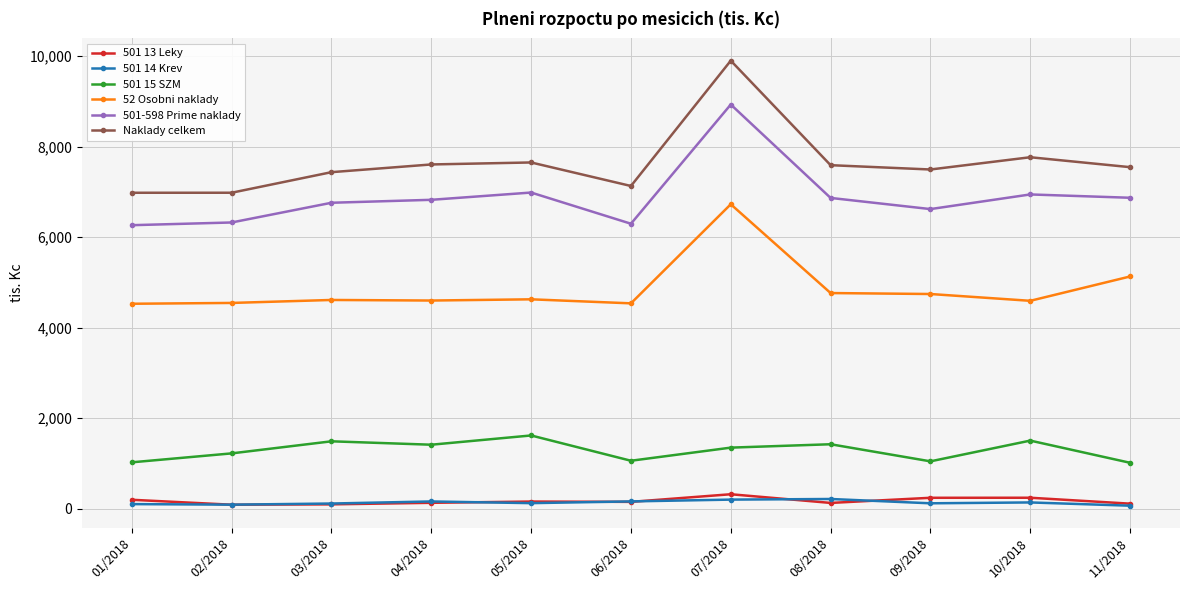

What is the difference between the highest and lowest values at 05/2018?

7531.5